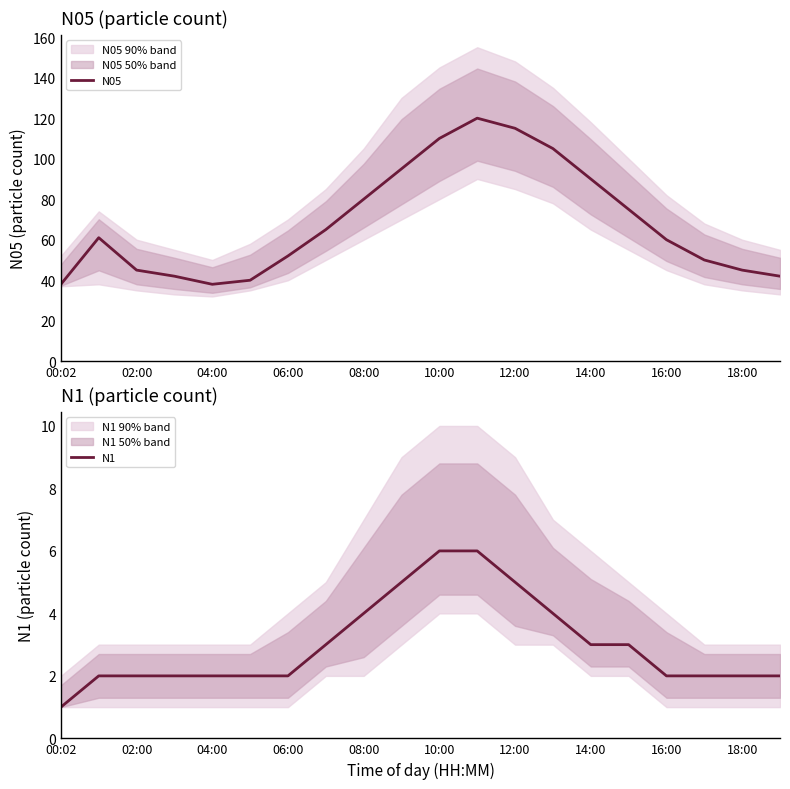

The N1 series shows 1 at 00:02. True or false?

True